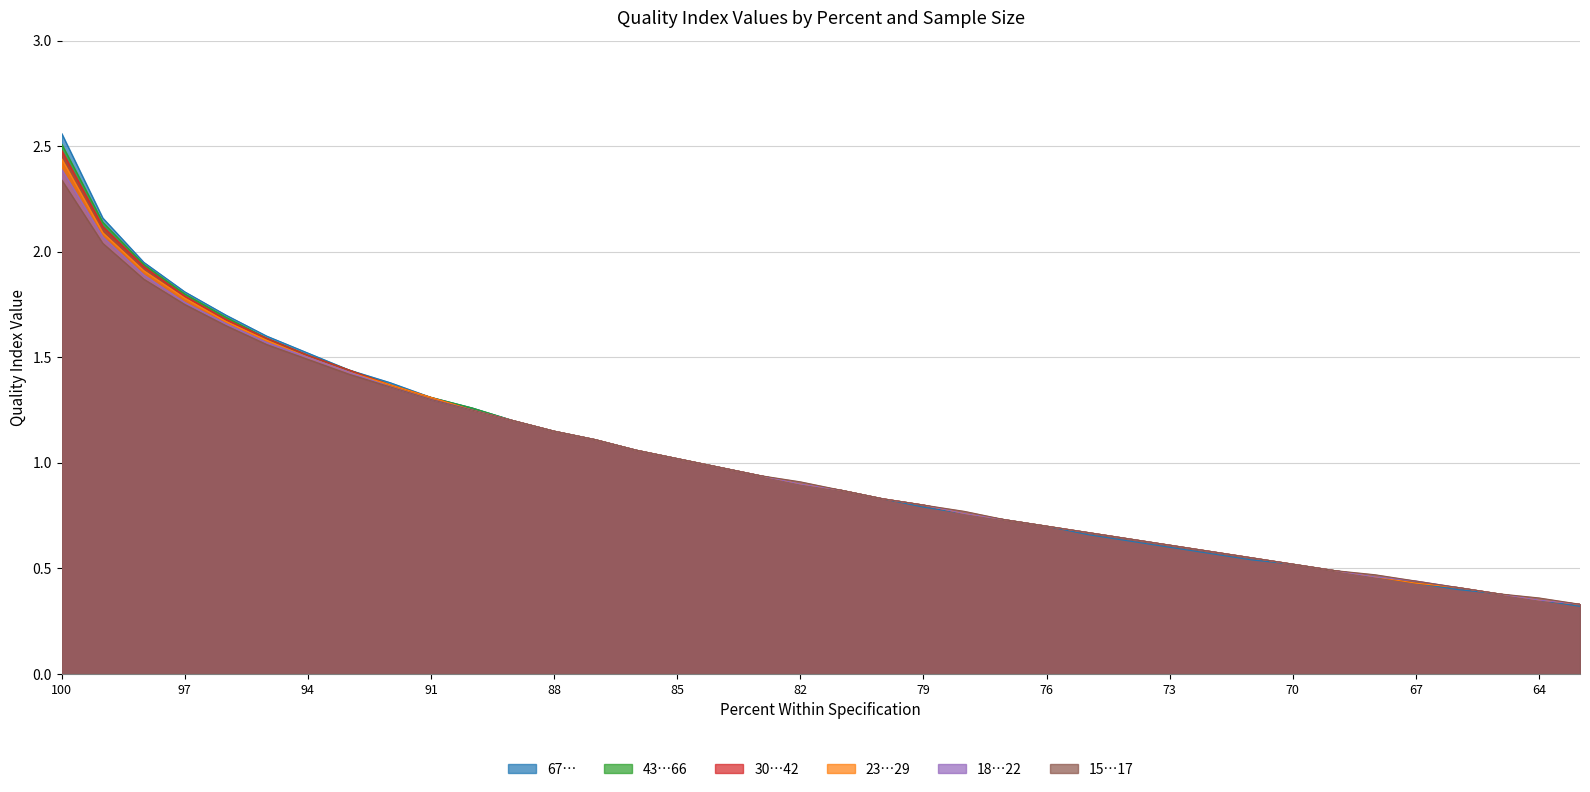

Is it true that 43…66 equals 0.7 at 66?

False